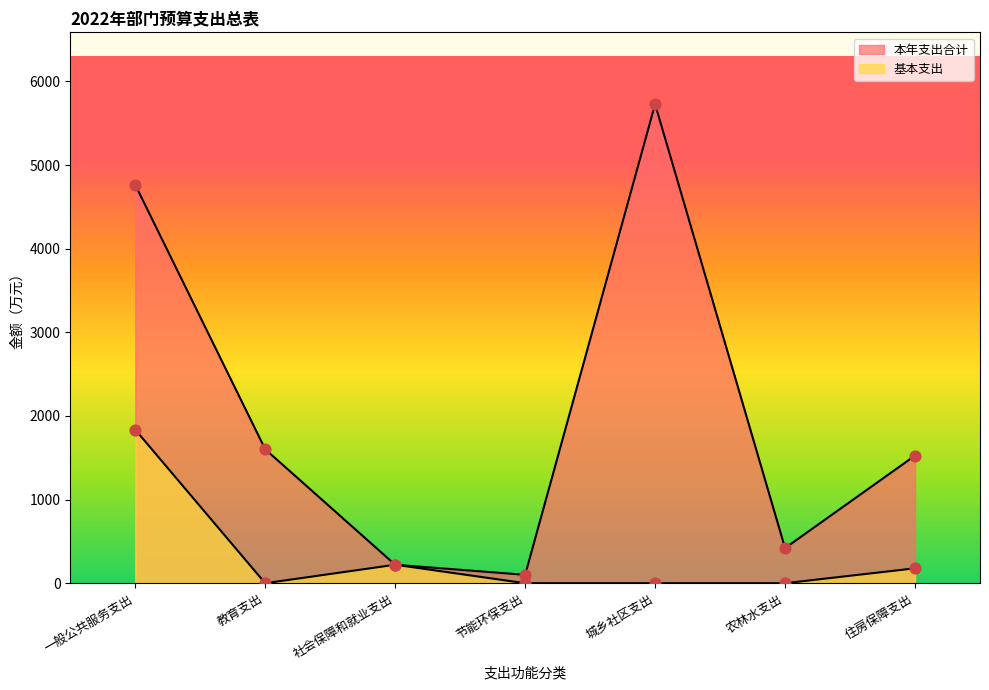

What are all the series names shown in the legend?

本年支出合计, 基本支出